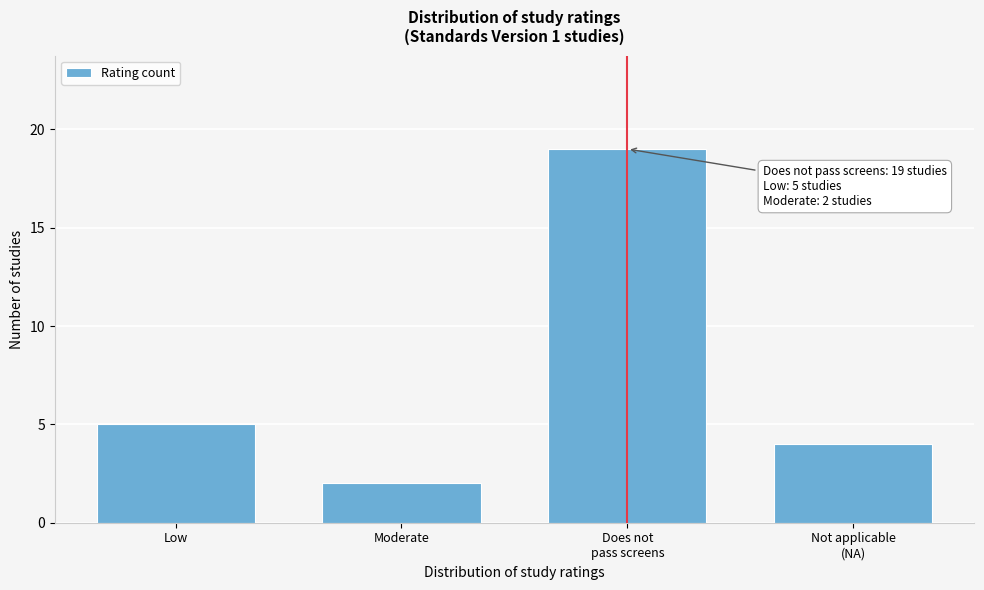

Reading right to left, what are all the values shown in this chart?

4	19	2	5